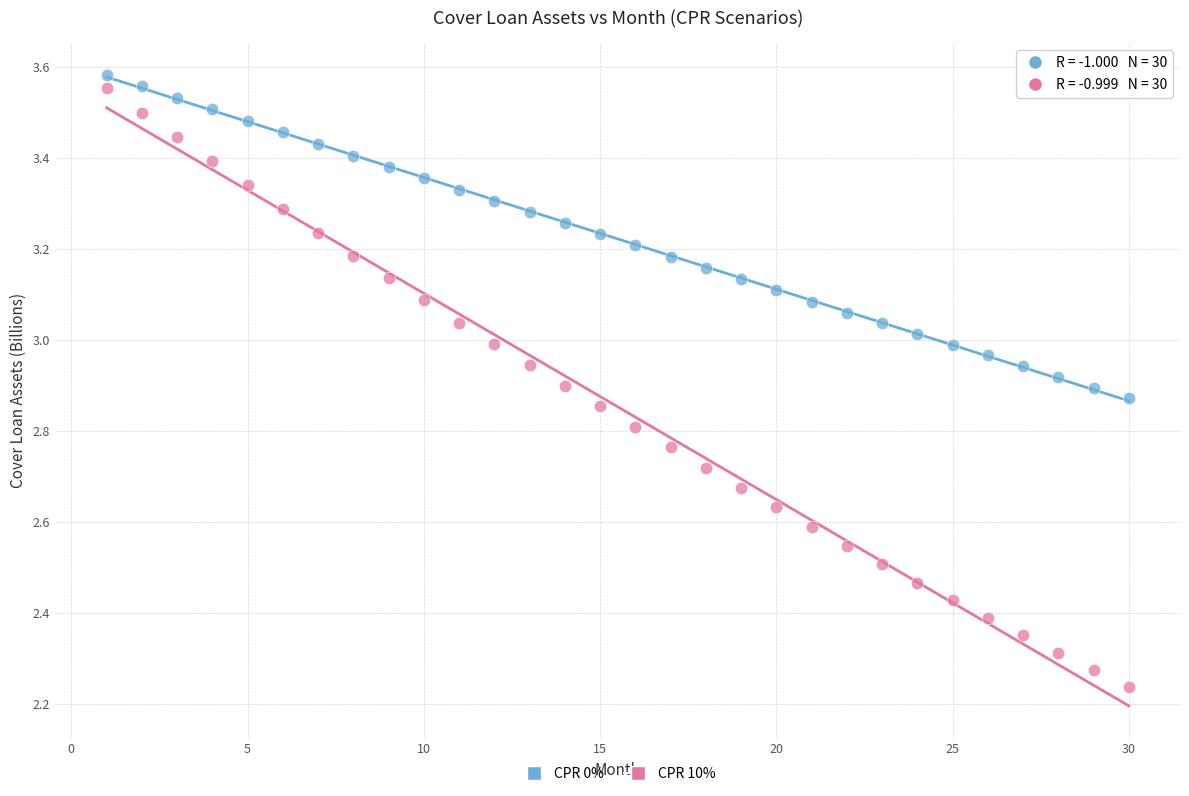

Across all data points, what is the range of X values (max minus min)?

29.0